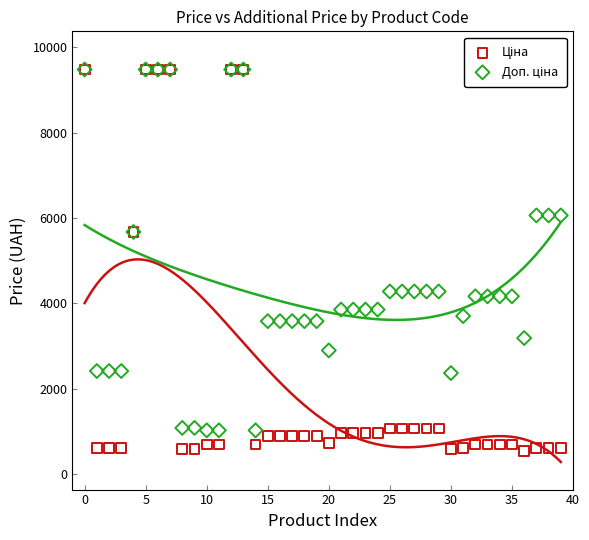

Which series reaches the minimum Y coordinate?

Ціна